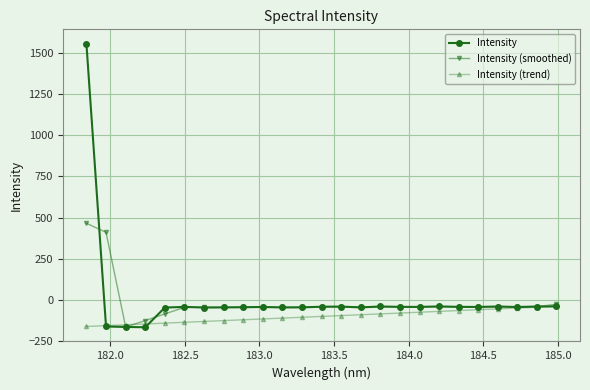

Which series has the largest total across all categories?

Intensity